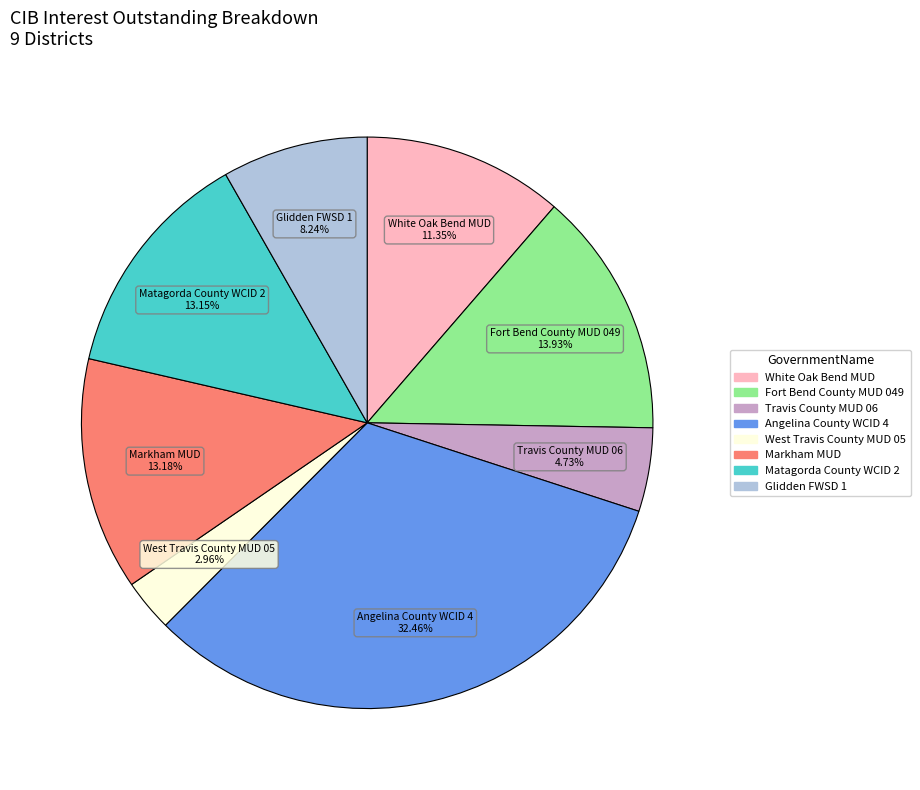

Does any single category account for the majority?

No